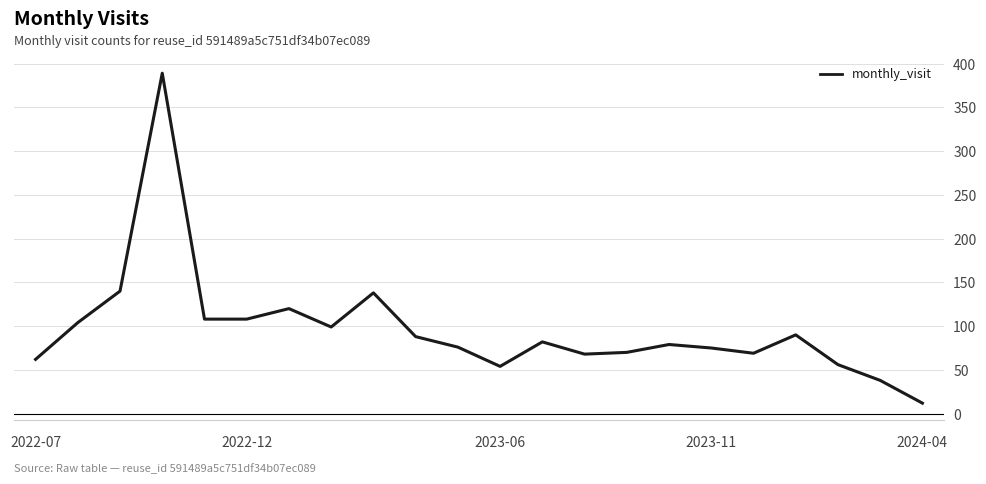

What is the greatest value displayed?

389